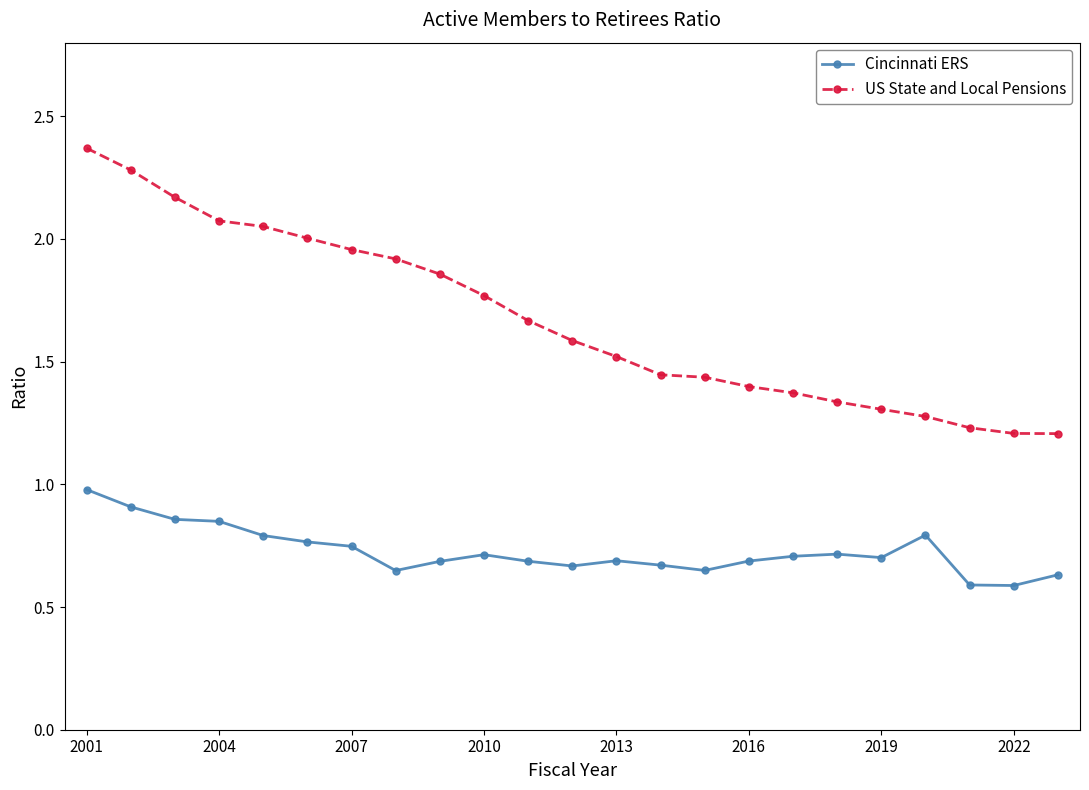

Rank the series by their average value, from lowest to highest.

Cincinnati ERS, US State and Local Pensions